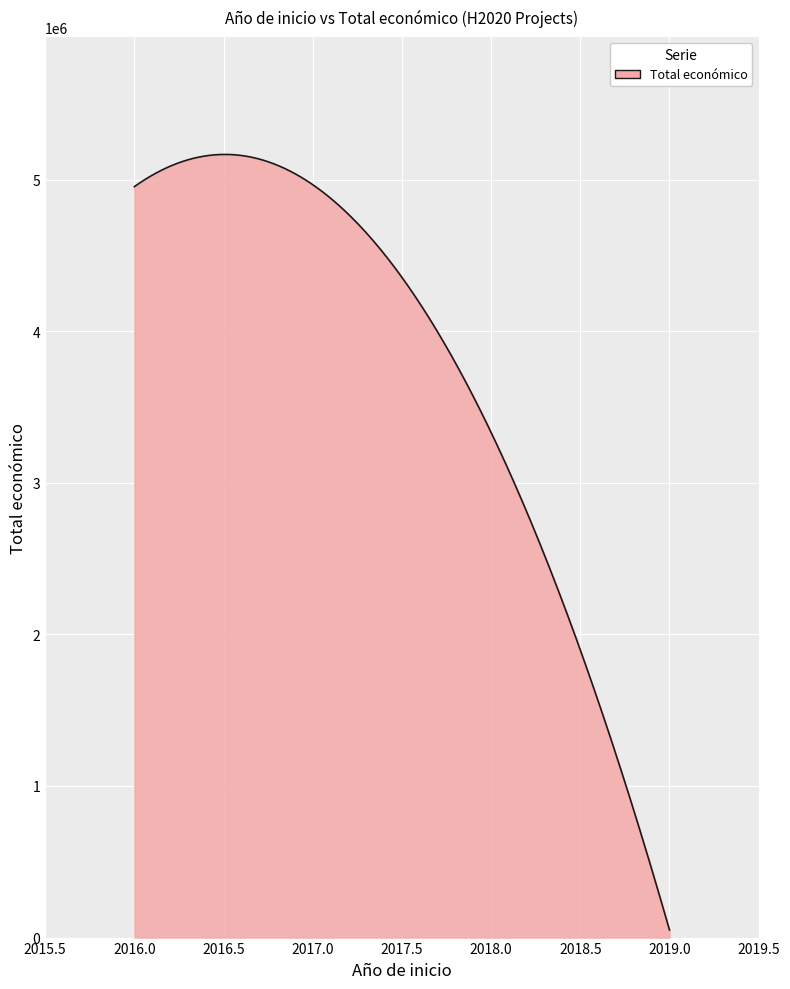

How many lines are shown in the chart?

1